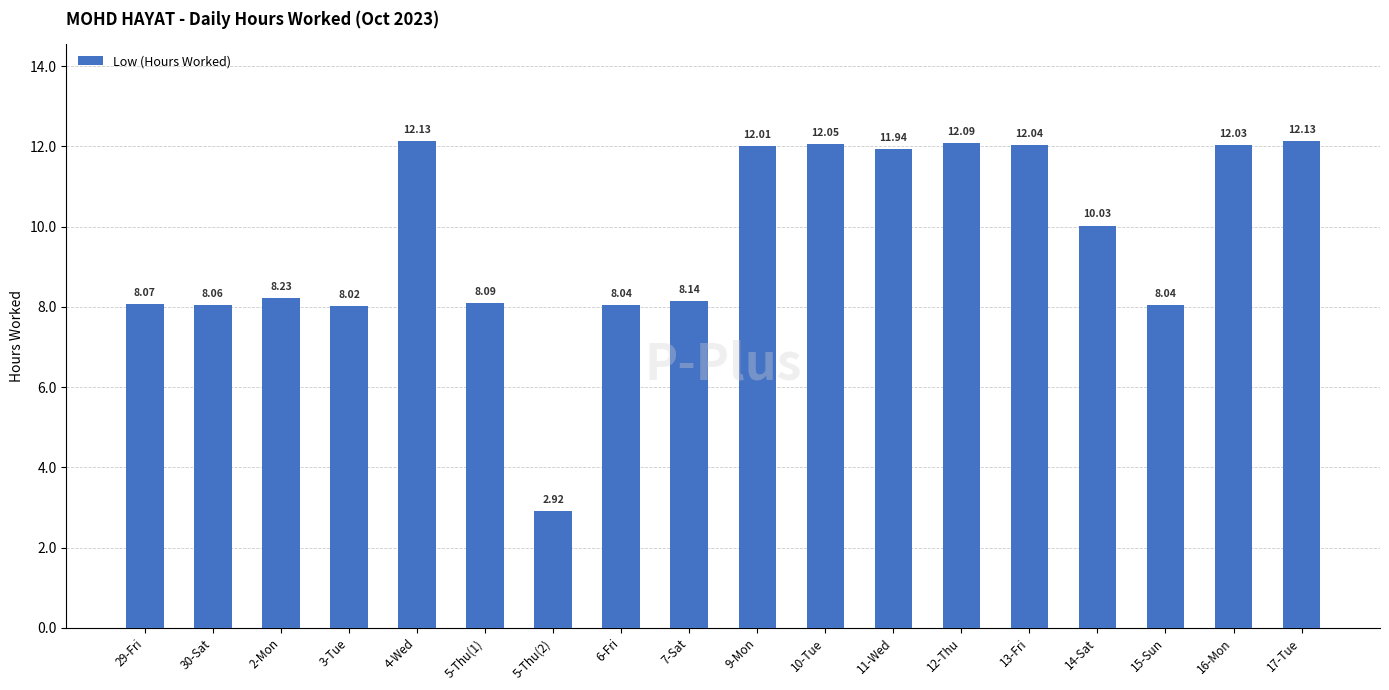

How many data points are less than 10?

9